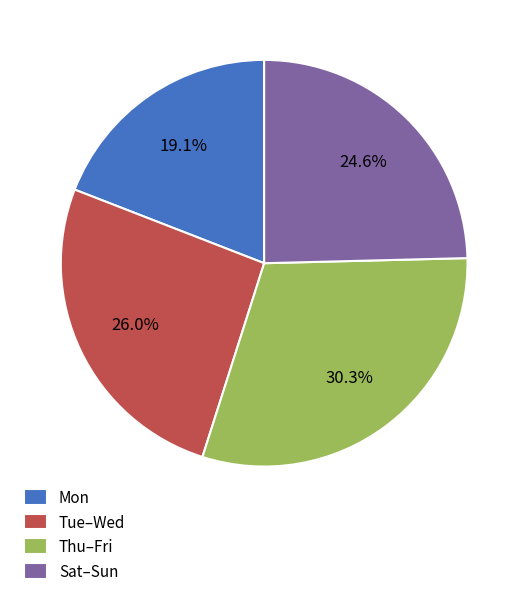

What is the largest slice in the pie chart?

Thu–Fri